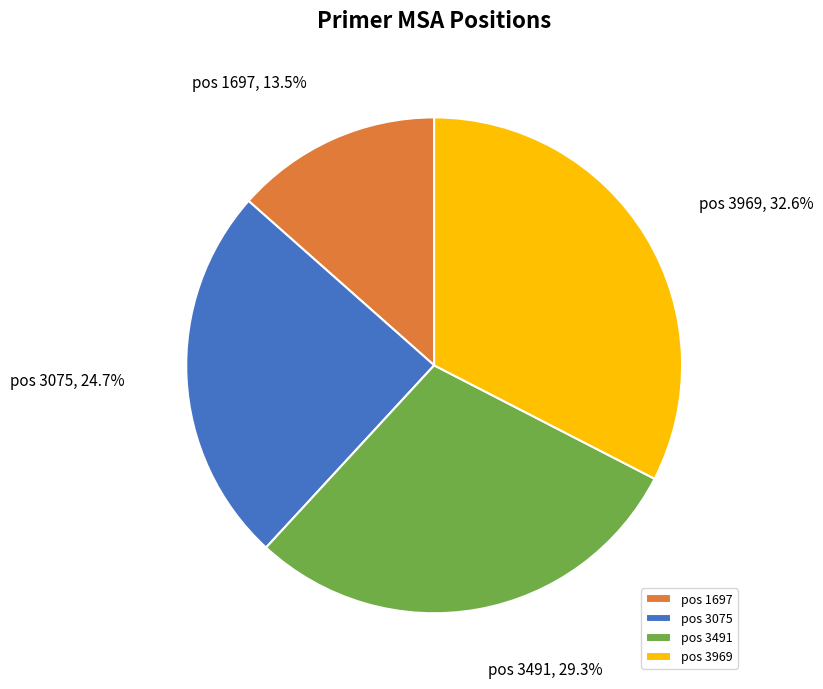

What percentage is NOT represented by pos 3075, 24.7%?

75.3%